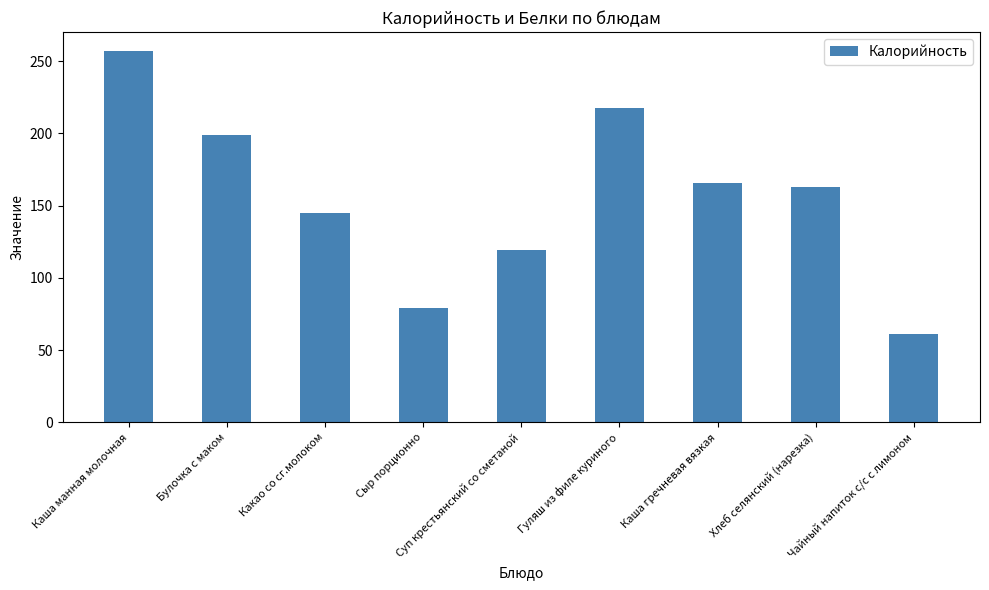

What is the label of the 6th bar from the left?

Гуляш из филе куриного